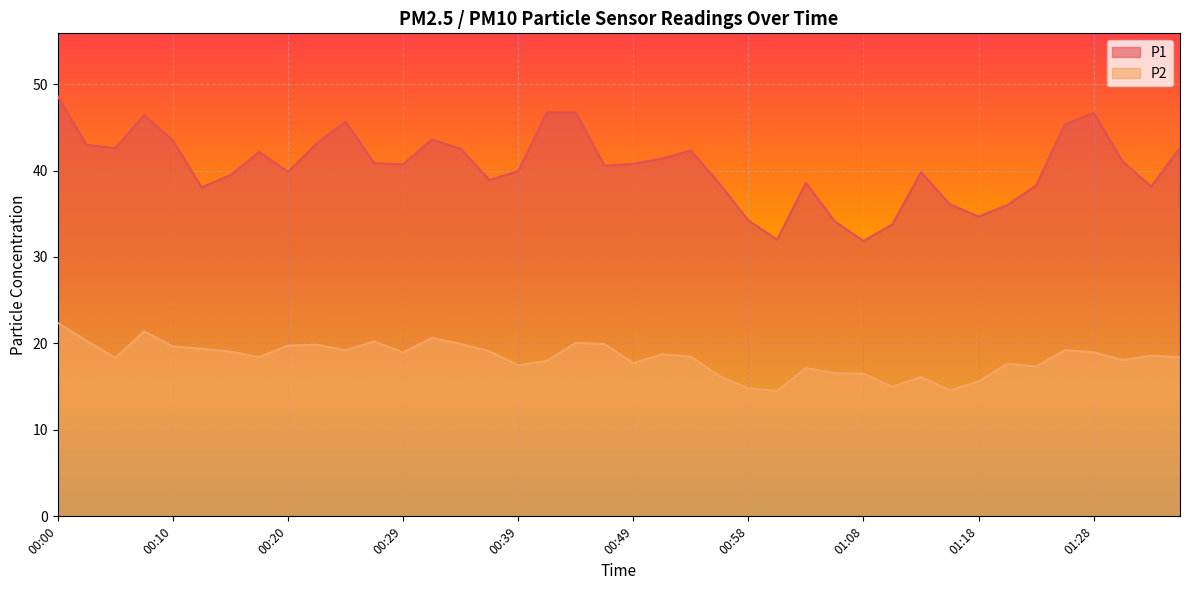

Between 01:01 and 01:08, which series saw the biggest shift?

P2